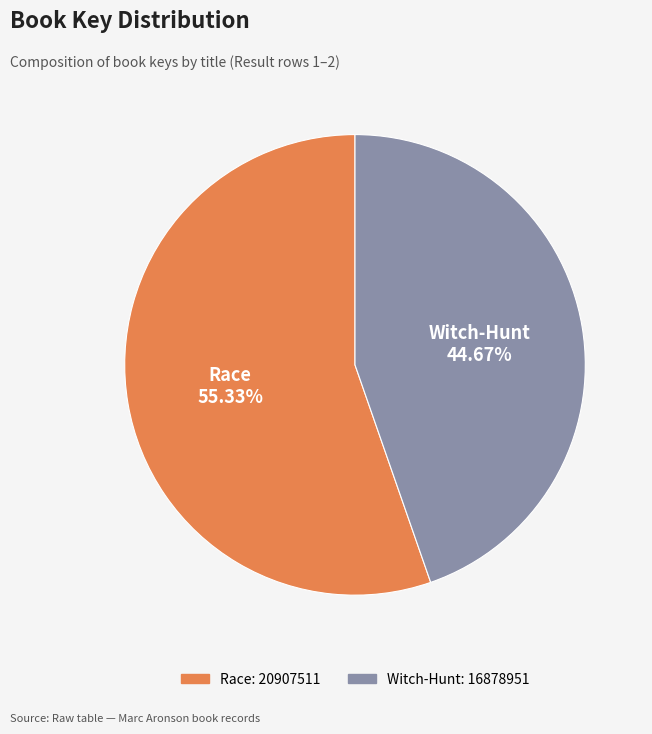

Which category has the biggest portion of the pie?

Race